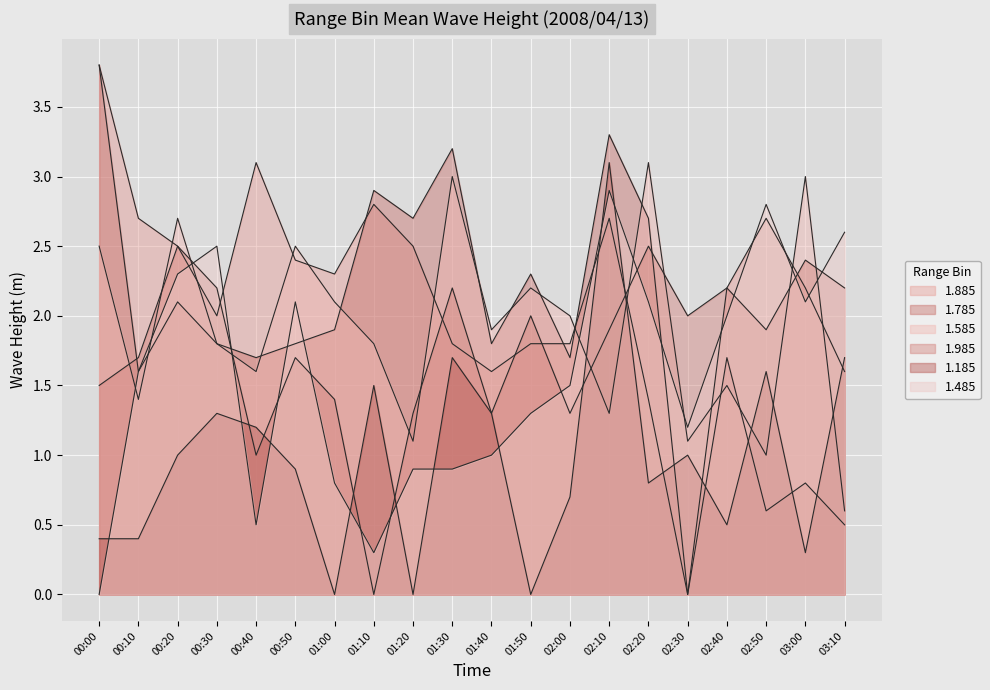

At which label does 1.985 reach its peak?

00:20